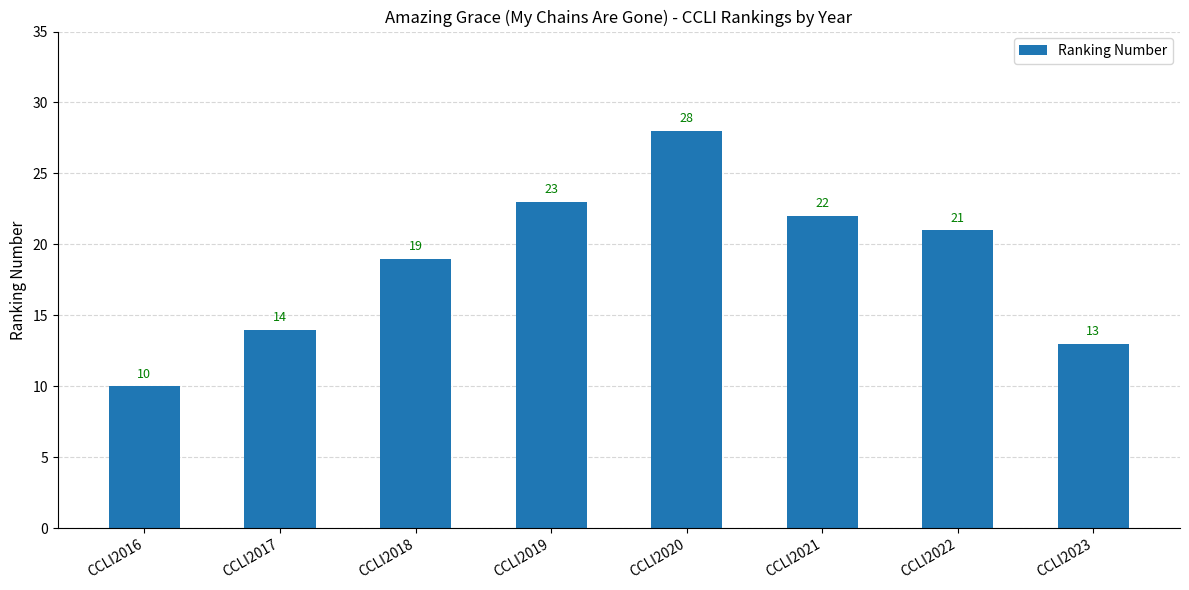

What is the value of the 8th bar from the left?

13